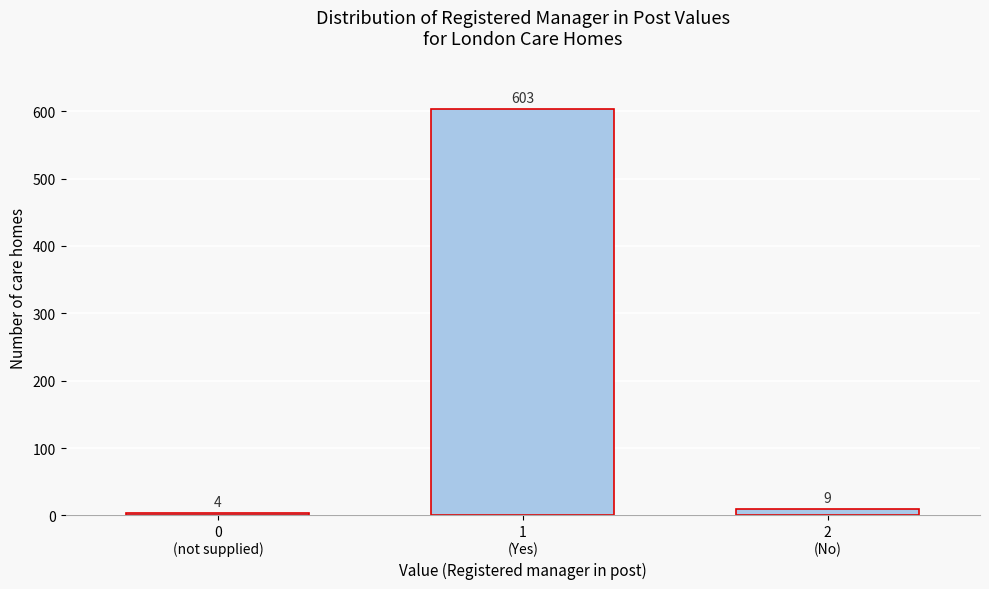

Reading left to right, transcribe all the data shown in this chart.

4	603	9